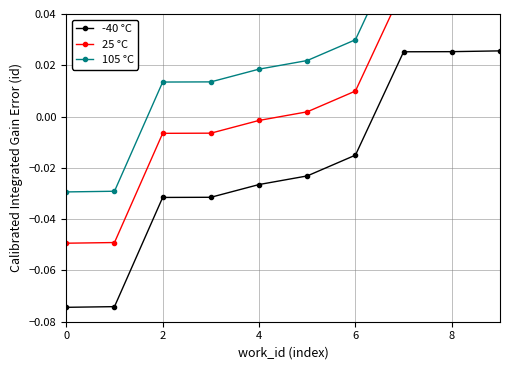

Where is -40 °C nearest to the value 0?

6